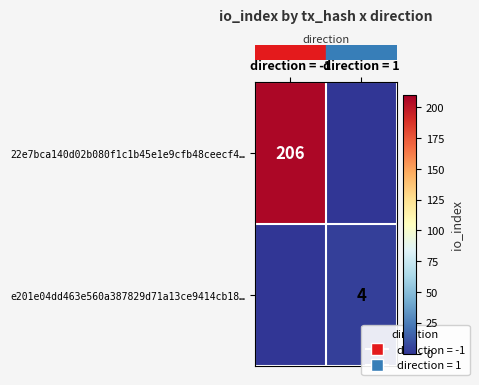

What is the sum of the row_0 values at direction = 1 and direction = -1?

206